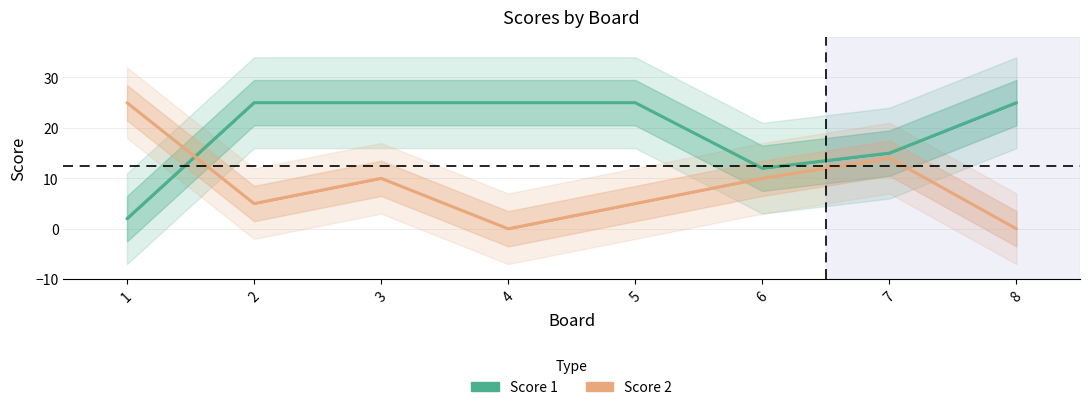

What is the difference between the highest and lowest values at 7?

1